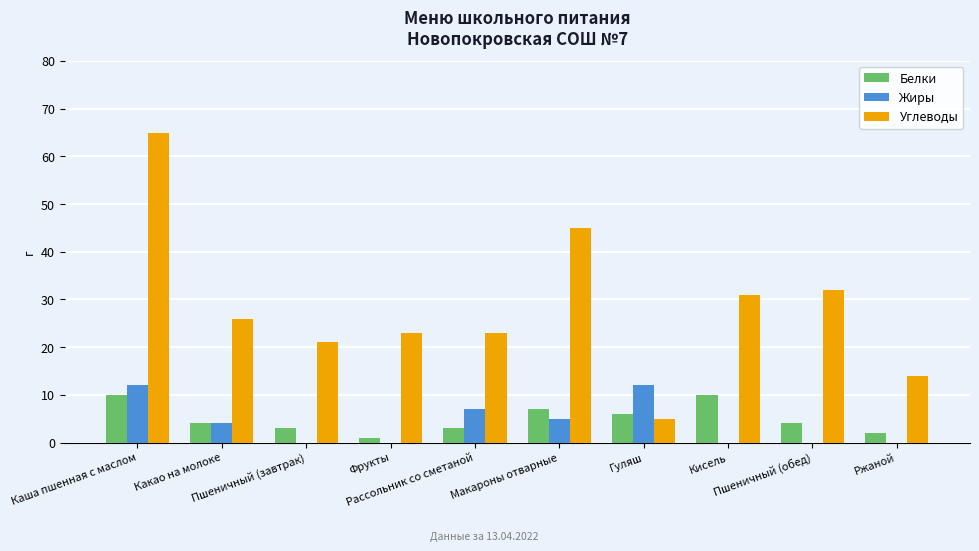

How many groups of bars are there?

10